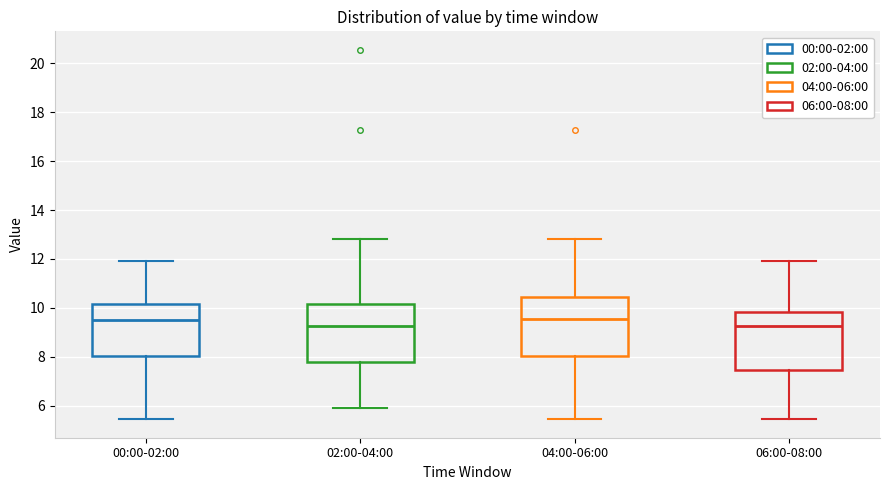

Where does the upper whisker of the box for 02:00-04:00 end on the y-axis? The values are not printed on the chart, so give them approximately, as read against the axis.

12.8